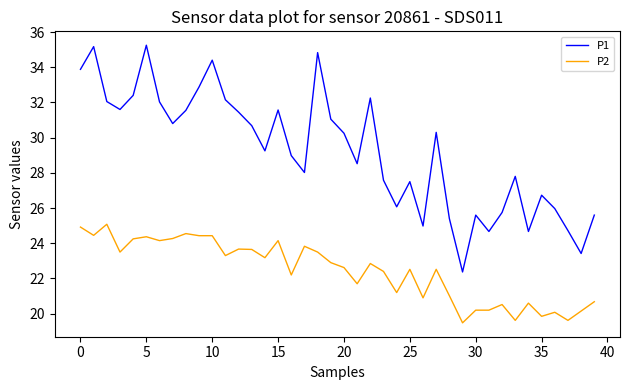

What is the smallest value displayed?

19.5